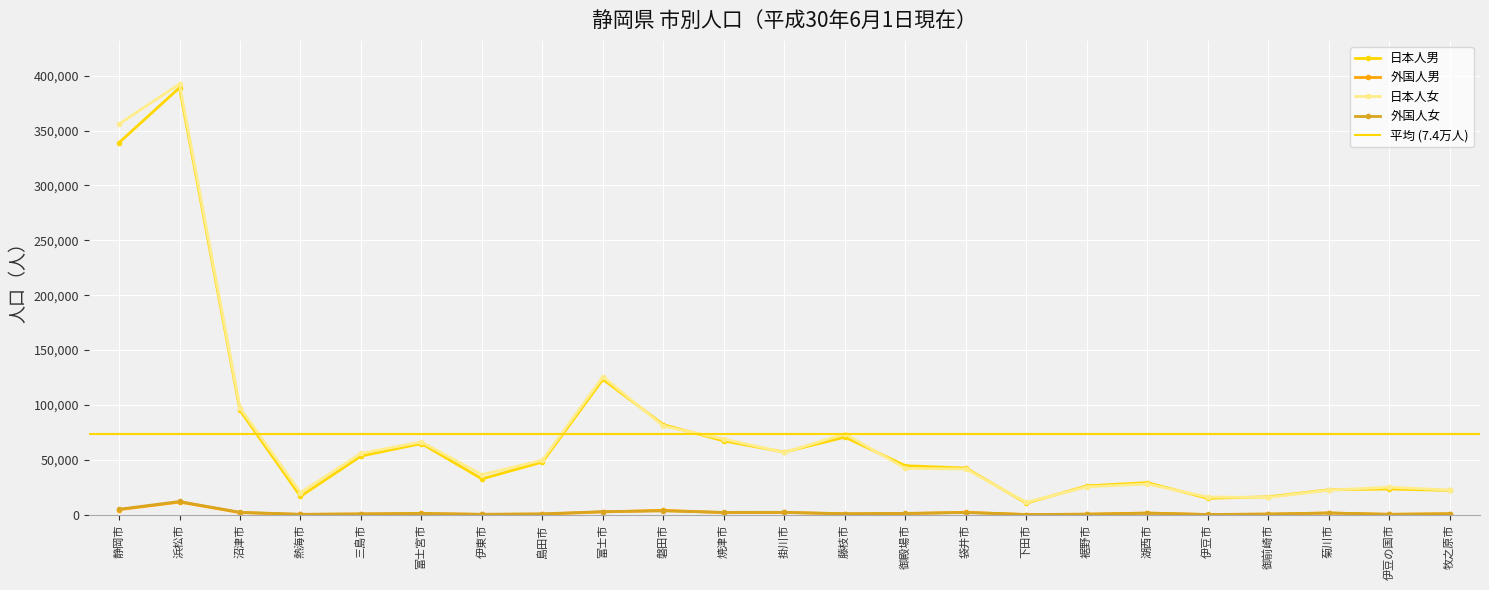

Where is the first local minimum for 外国人男?

熱海市